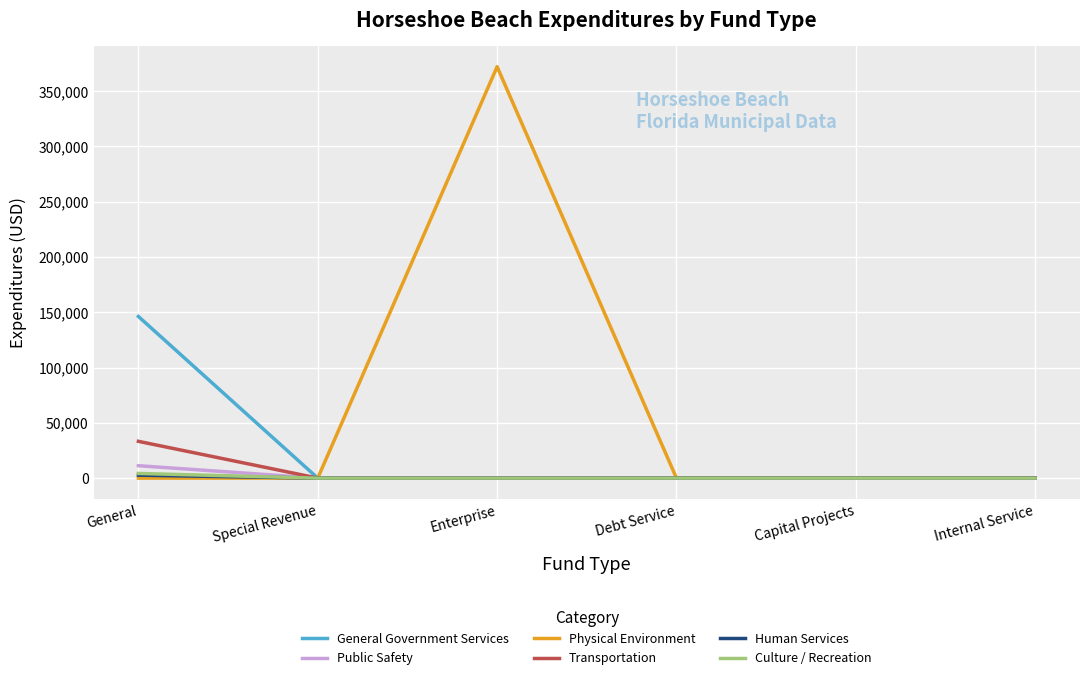

Is it true that Culture / Recreation equals 0 at Capital Projects?

True